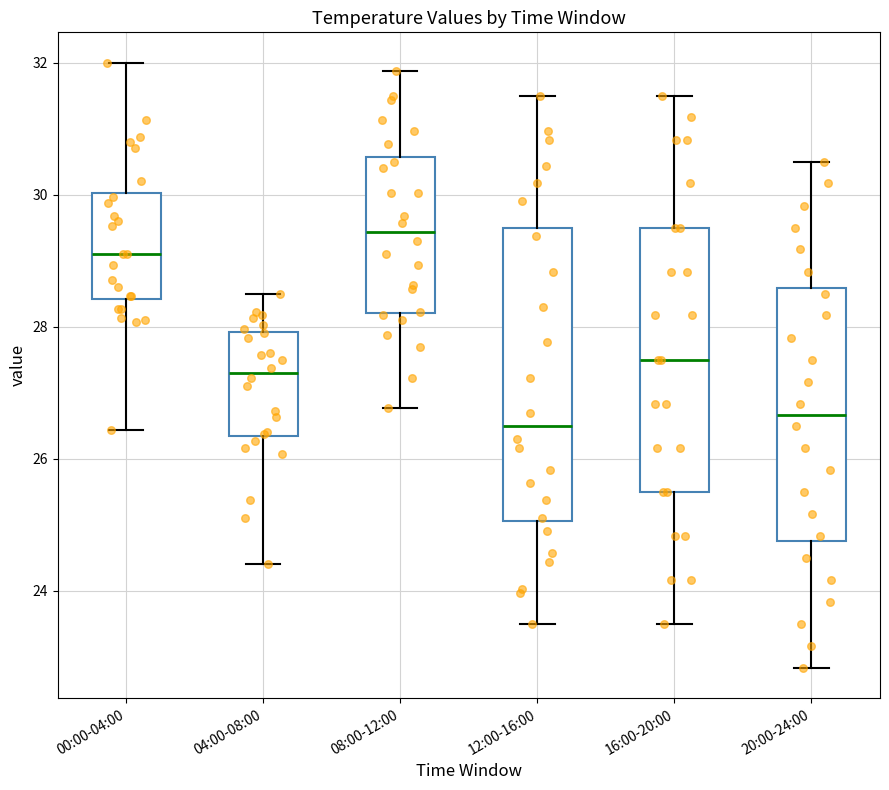

Comparing the boxes themselves (not the whiskers), which one is the tallest?

12:00-16:00